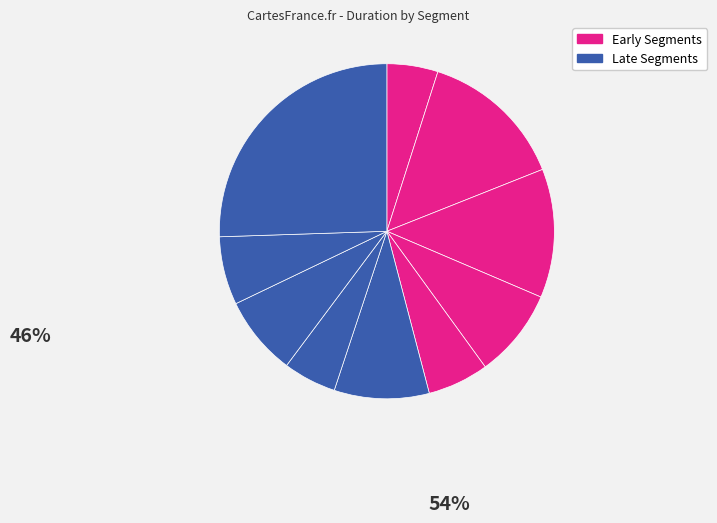

Count the number of slices in the pie.

10